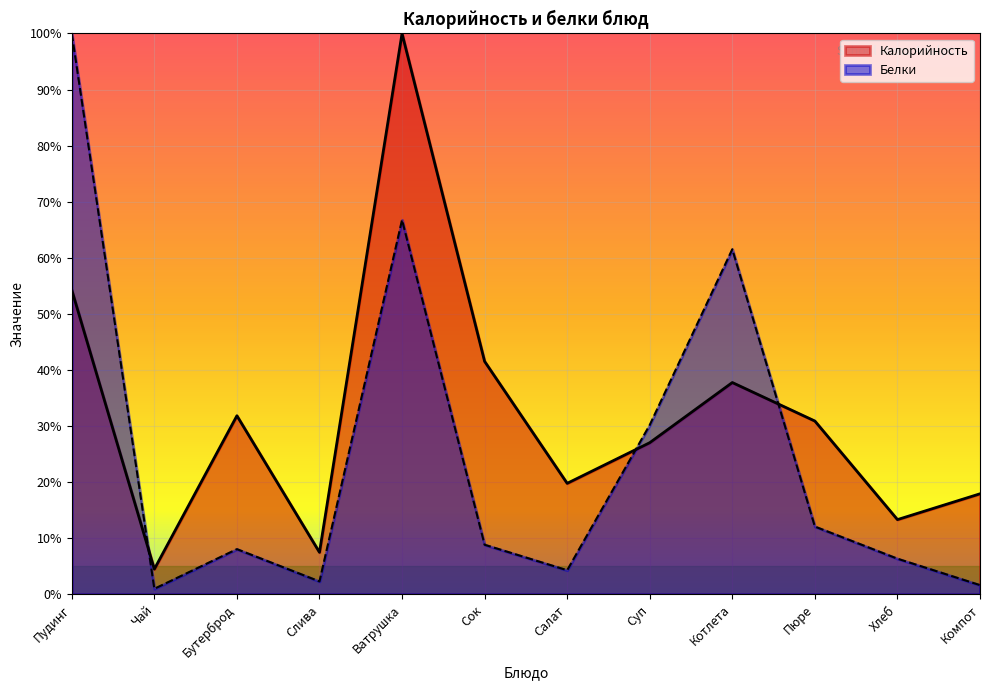

What is the total value across all series at Пюре?

300.8